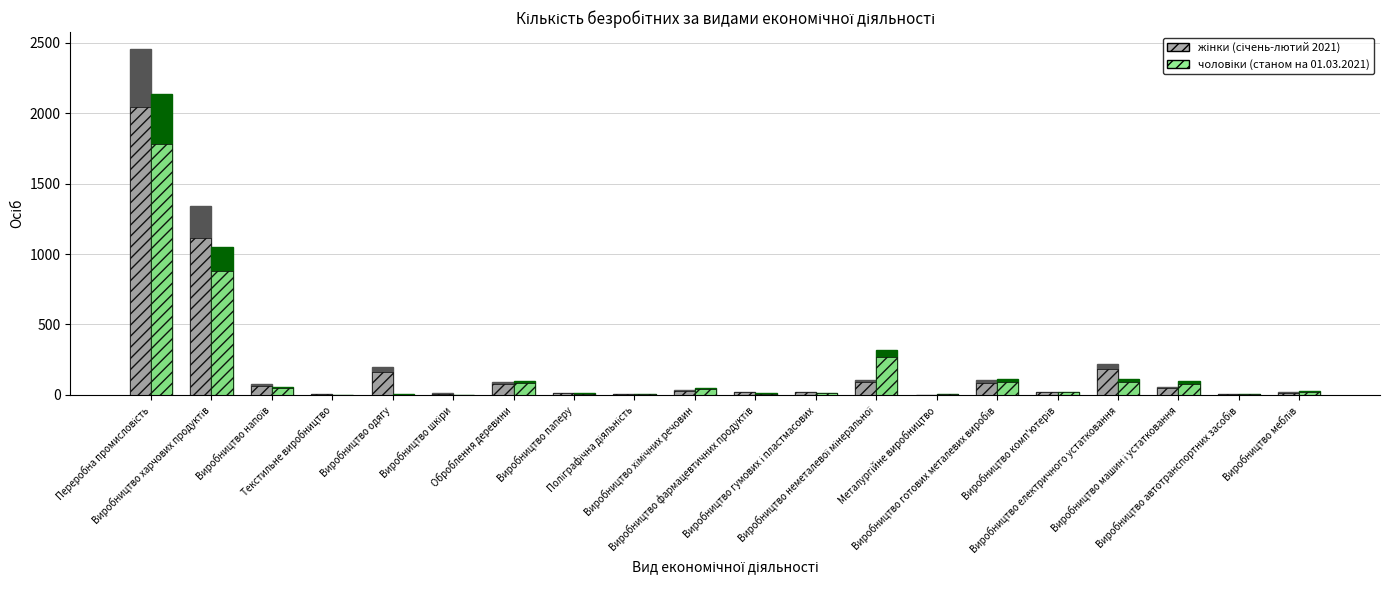

What is the greatest value displayed?

2451.6